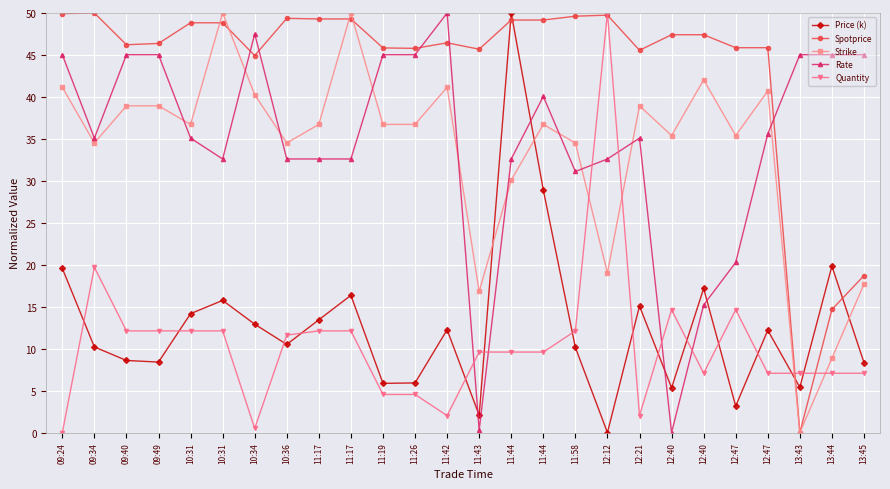

Reading left to right, extract all data points from this chart.

Price (k): 09:24=19.6	09:34=10.2	09:40=8.6	09:49=8.4	10:31=14.2	10:31=15.8	10:34=12.9	10:36=10.5	11:17=13.4	11:17=16.4	11:19=5.9	11:26=5.9	11:42=12.3	11:43=2.1	11:44=50.0	11:44=28.9	11:58=10.1	12:12=0.0	12:21=15.1	12:40=5.3	12:40=17.2	12:47=3.2	12:47=12.2	13:43=5.4	13:44=19.8	13:45=8.3
Spotprice: 09:24=49.9	09:34=50.0	09:40=46.2	09:49=46.4	10:31=48.8	10:31=48.8	10:34=44.9	10:36=49.4	11:17=49.3	11:17=49.3	11:19=45.8	11:26=45.8	11:42=46.4	11:43=45.7	11:44=49.2	11:44=49.2	11:58=49.6	12:12=49.7	12:21=45.6	12:40=47.4	12:40=47.4	12:47=45.9	12:47=45.9	13:43=0.0	13:44=14.7	13:45=18.7
Strike: 09:24=41.2	09:34=34.5	09:40=38.9	09:49=38.9	10:31=36.7	10:31=50.0	10:34=40.3	10:36=34.5	11:17=36.7	11:17=50.0	11:19=36.7	11:26=36.7	11:42=41.2	11:43=16.8	11:44=30.1	11:44=36.7	11:58=34.5	12:12=19.0	12:21=38.9	12:40=35.4	12:40=42.0	12:47=35.4	12:47=40.7	13:43=0.0	13:44=8.8	13:45=17.7
Rate: 09:24=45.0	09:34=35.1	09:40=45.0	09:49=45.0	10:31=35.1	10:31=32.6	10:34=47.5	10:36=32.6	11:17=32.6	11:17=32.6	11:19=45.0	11:26=45.0	11:42=50.0	11:43=0.3	11:44=32.6	11:44=40.1	11:58=31.1	12:12=32.6	12:21=35.1	12:40=0.0	12:40=15.2	12:47=20.3	12:47=35.6	13:43=45.0	13:44=45.0	13:45=45.0
Quantity: 09:24=0.0	09:34=19.7	09:40=12.1	09:49=12.1	10:31=12.1	10:31=12.1	10:34=0.5	10:36=11.6	11:17=12.1	11:17=12.1	11:19=4.5	11:26=4.5	11:42=2.0	11:43=9.6	11:44=9.6	11:44=9.6	11:58=12.1	12:12=50.0	12:21=2.0	12:40=14.6	12:40=7.1	12:47=14.6	12:47=7.1	13:43=7.1	13:44=7.1	13:45=7.1